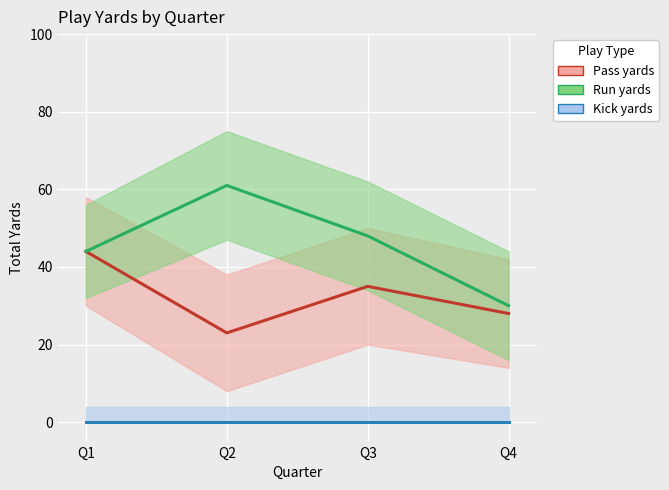

Where does the Run yards series first go above 48?

Q2